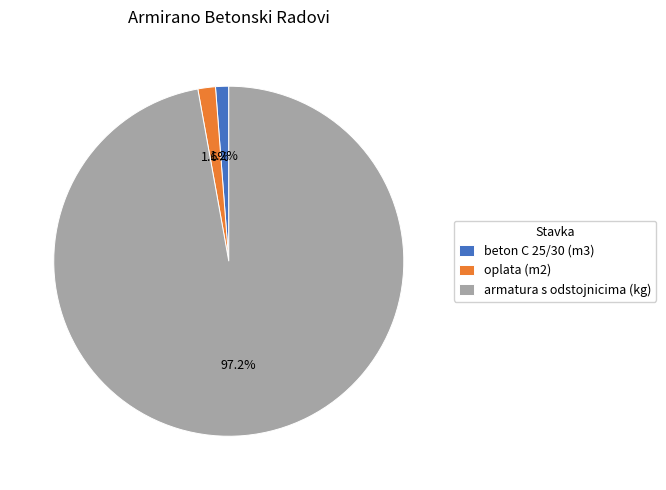

Which slice represents more than half of the pie?

armatura s odstojnicima (kg)